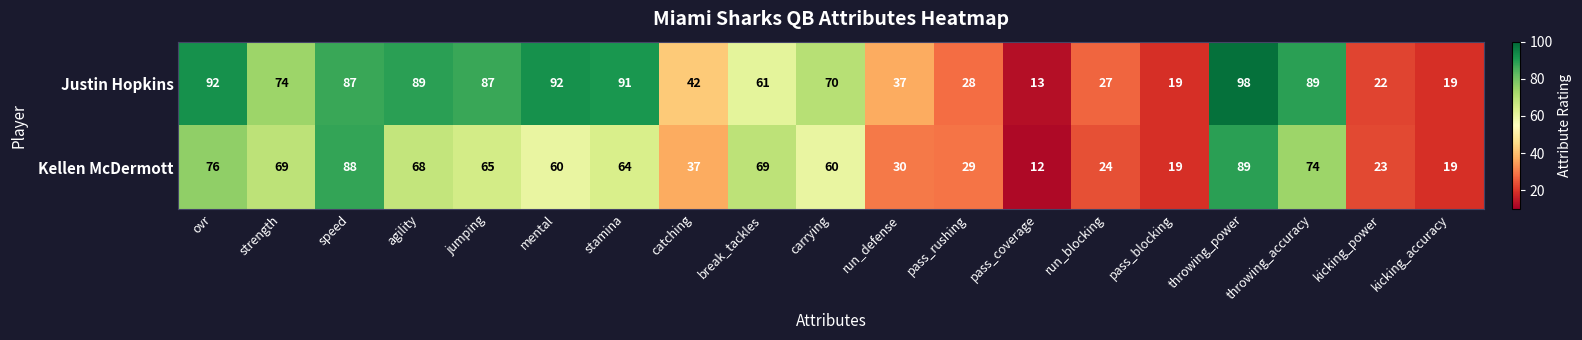

At which label is Justin Hopkins closest to 55?

break_tackles